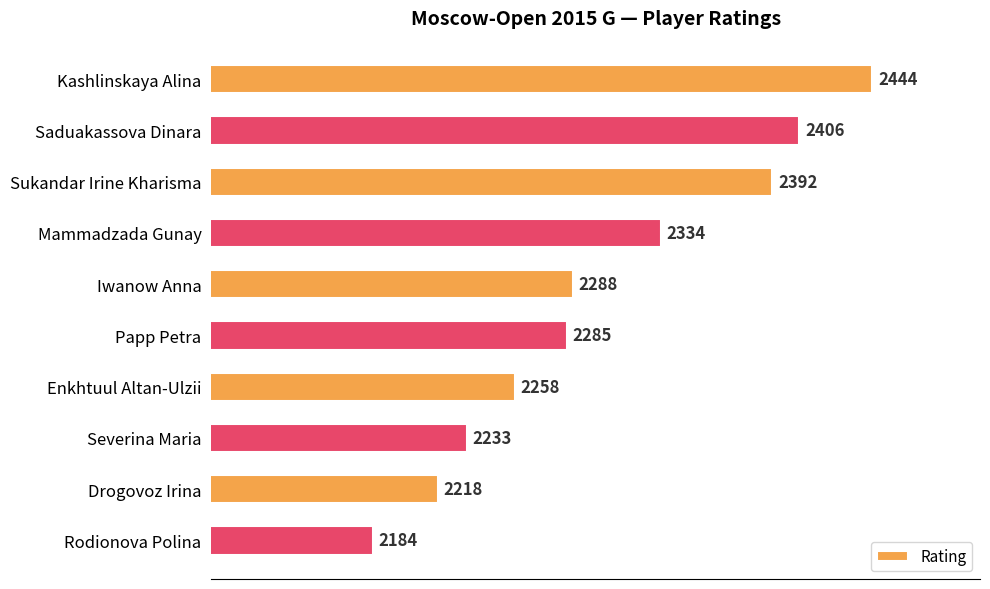

How many series are shown in this chart?

1